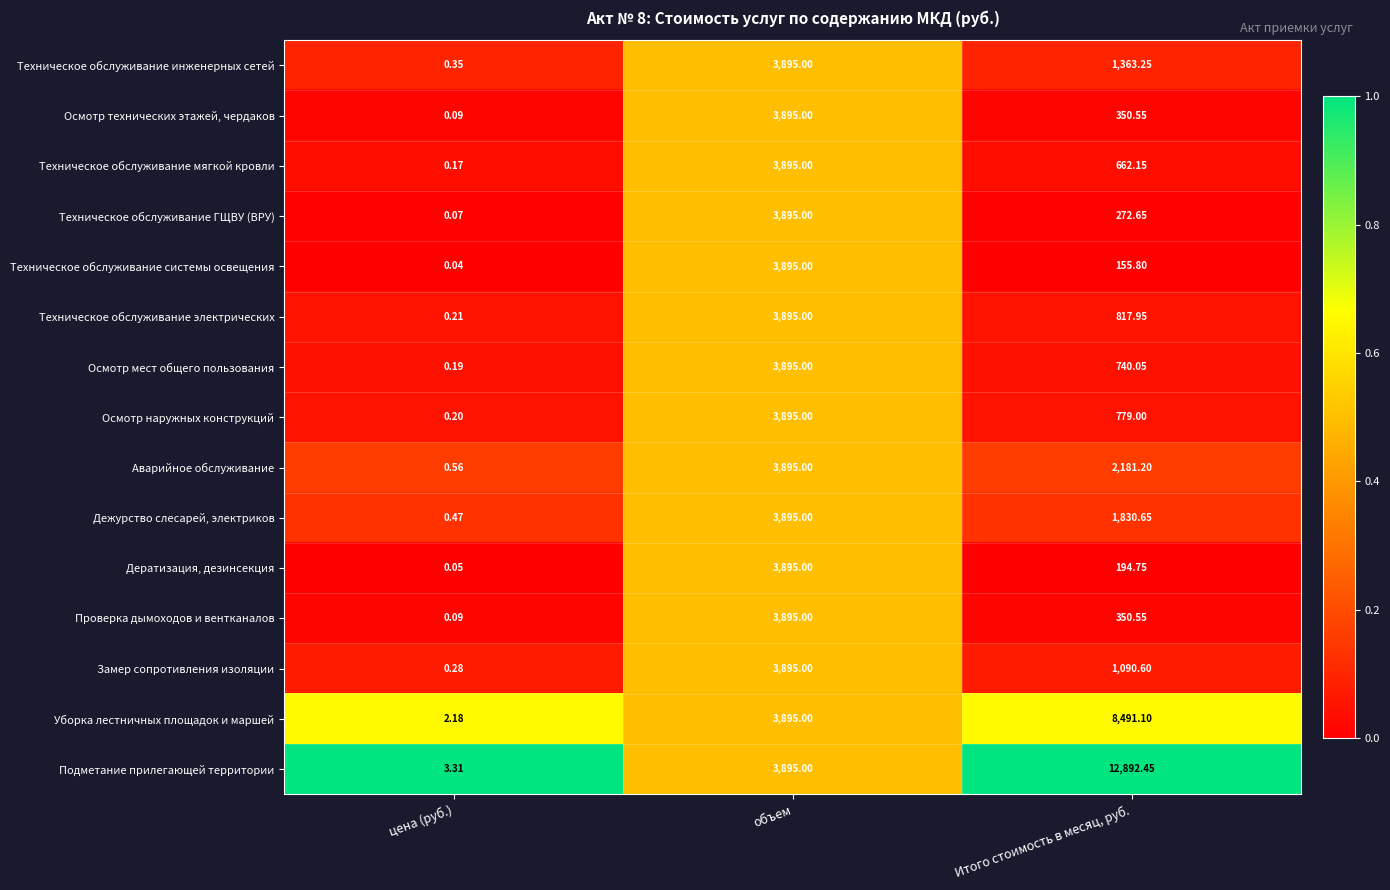

Rank the categories by Осмотр технических этажей, чердаков value from lowest to highest.

цена (руб.), Итого стоимость в месяц, руб., объем